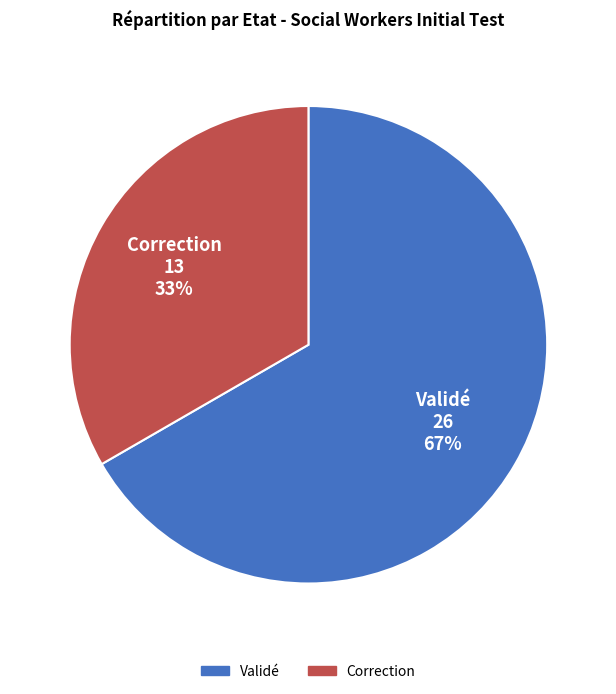

Which slice is the largest?

Validé